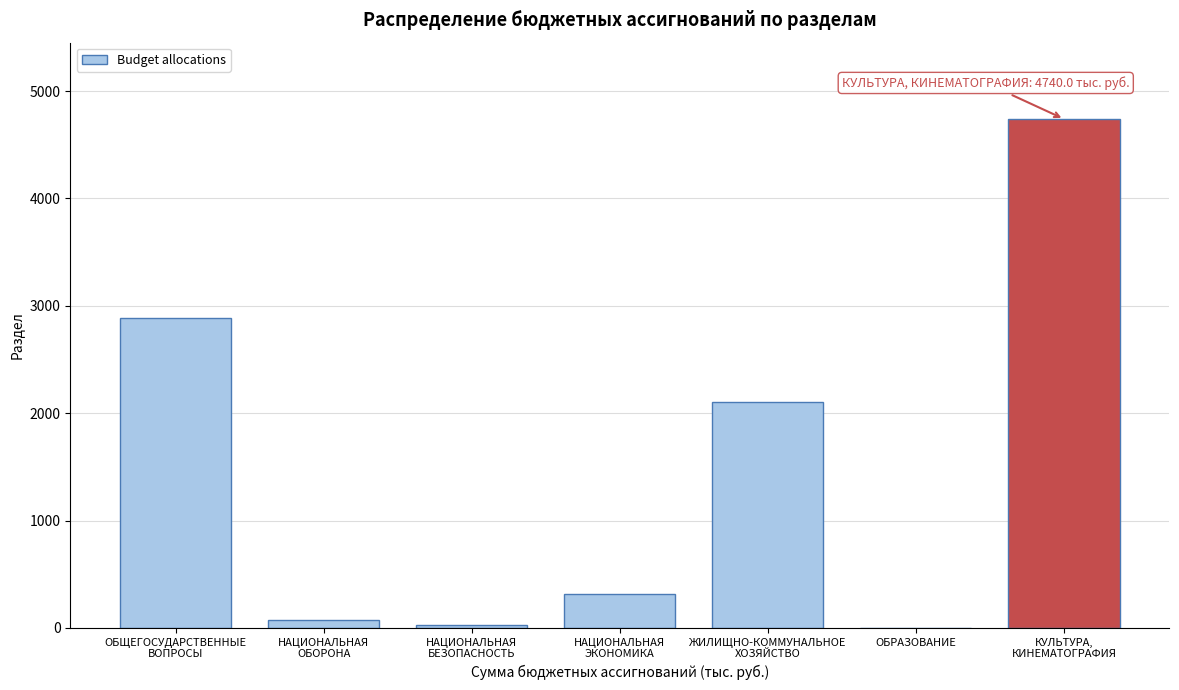

What is the greatest value displayed?

4740.0